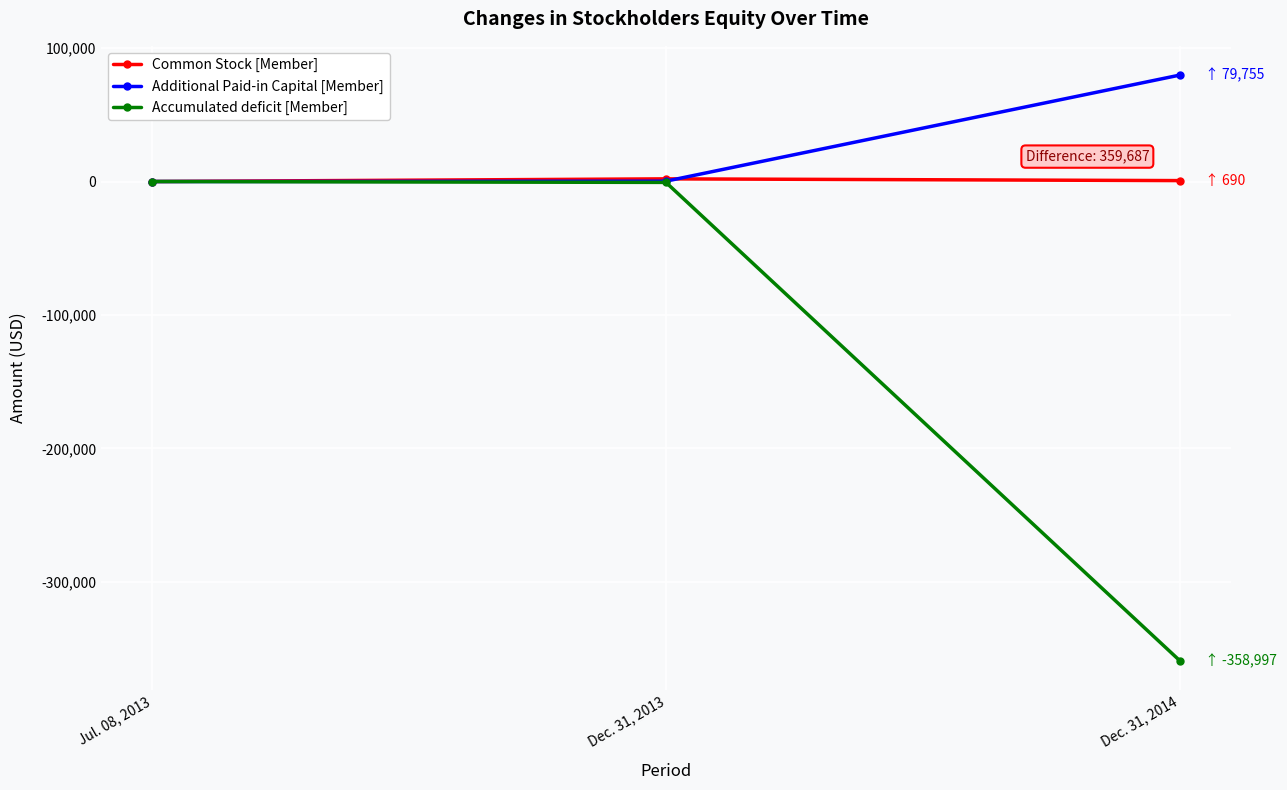

Which series has the largest total across all categories?

Additional Paid-in Capital [Member]